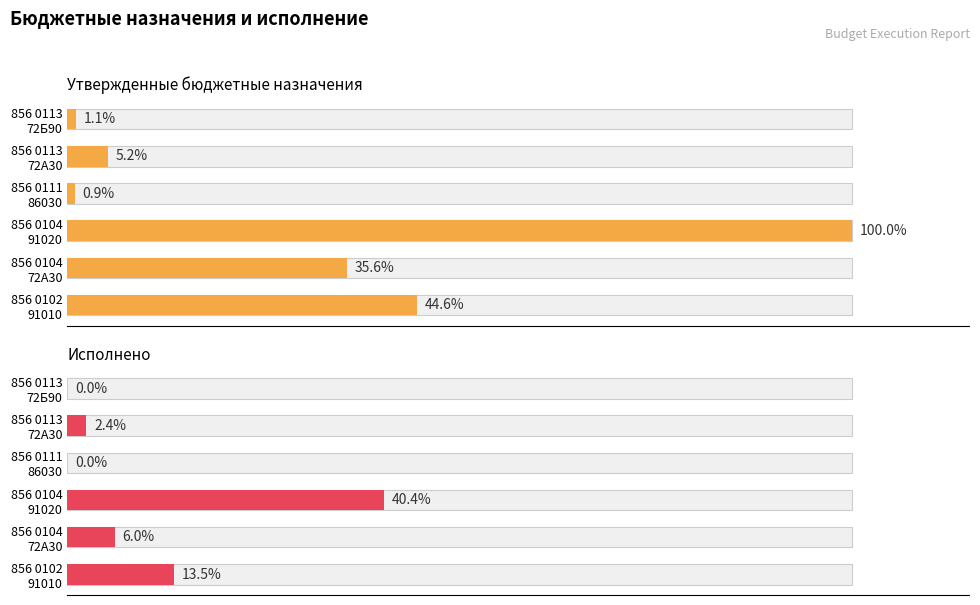

Which series has the largest total across all categories?

Утвержденные бюджетные назначения